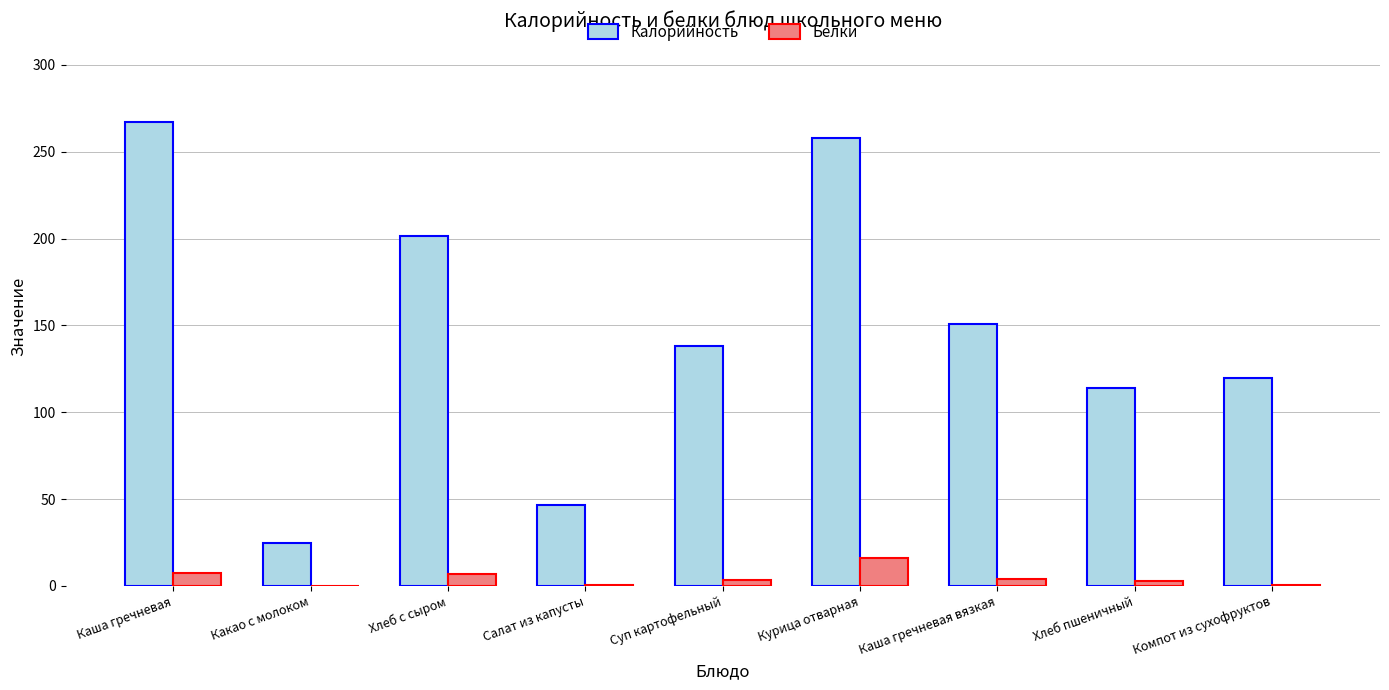

True or false: Калорийность has a value of 63.7 at Хлеб с сыром.

False